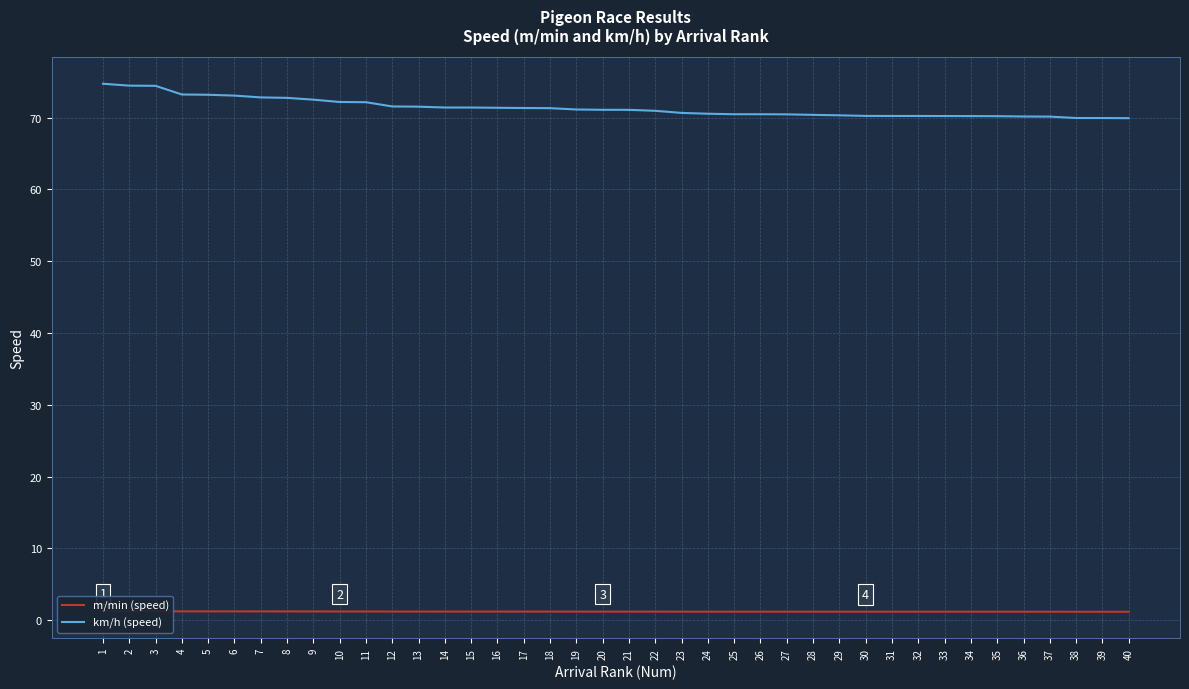

At how many categories does at least one series exceed 39?

40